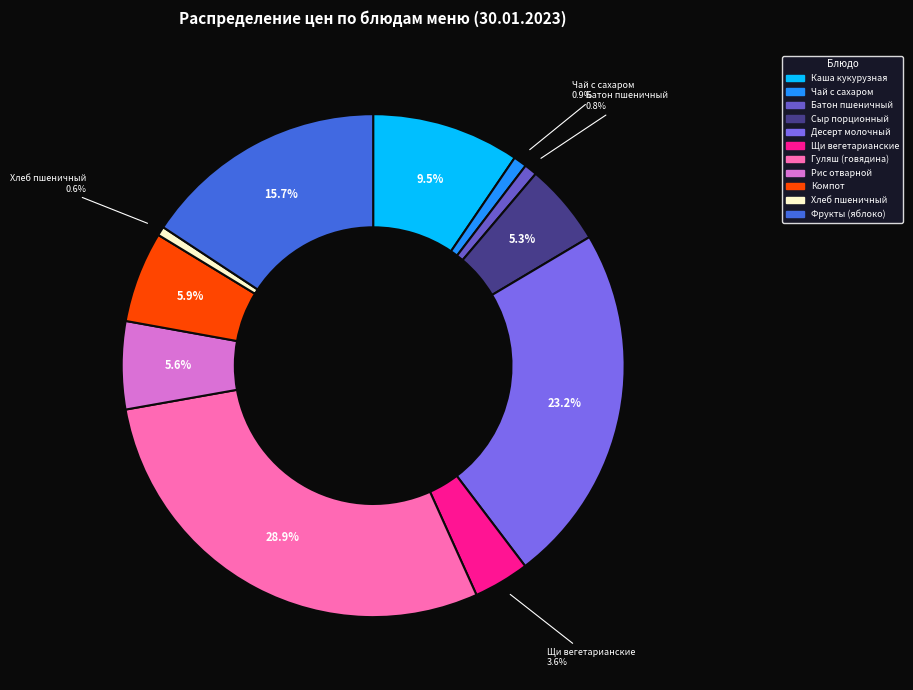

Rank the categories by value from highest to lowest.

Гуляш (говядина), Десерт молочный (коктейль), Фрукты свежие (яблоко), Каша кукурузная молочная с маслом, Компот фруктово-ягодный, Рис отварной с маслом, Сыр порционный, Щи вегетарианские со сметаной, Чай с сахаром, Батон пшеничный, Хлеб пшеничный